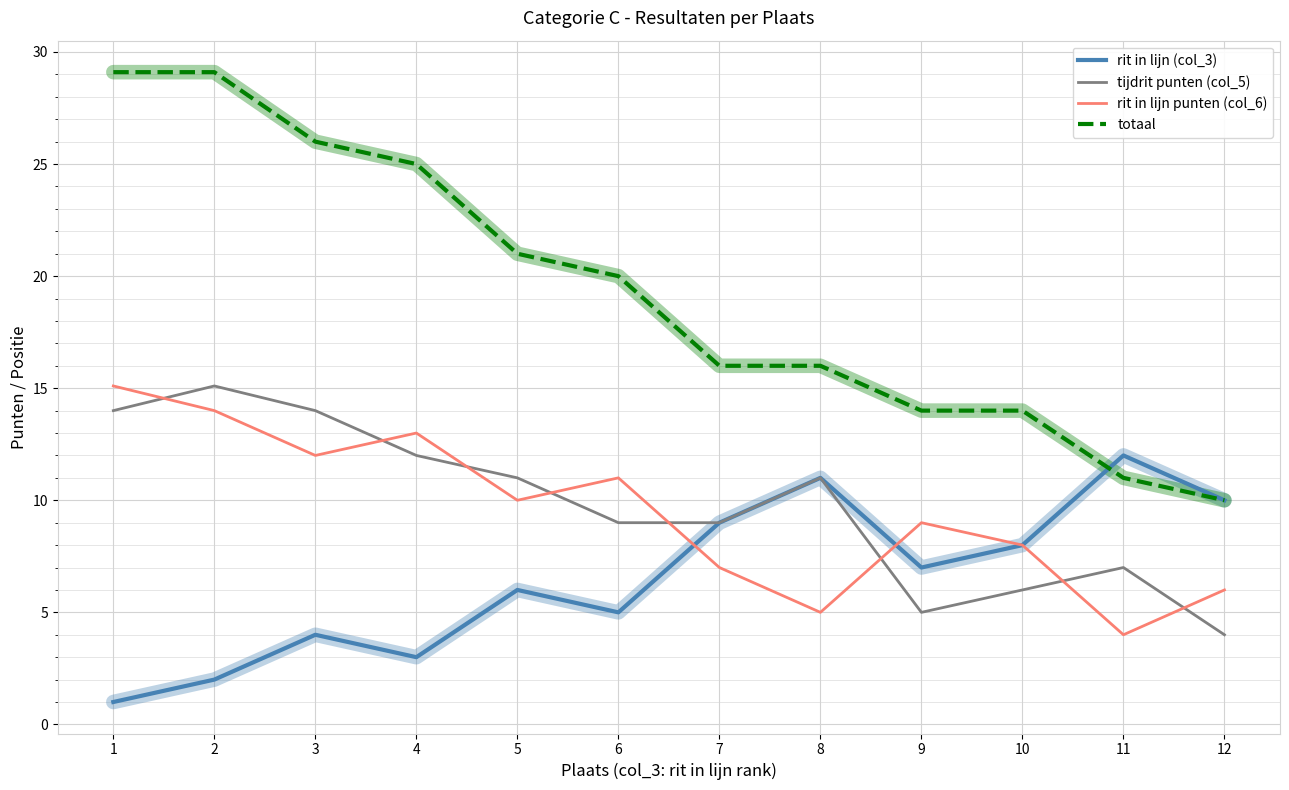

What is the approximate value of rit in lijn (col_3) at 11?

12.0